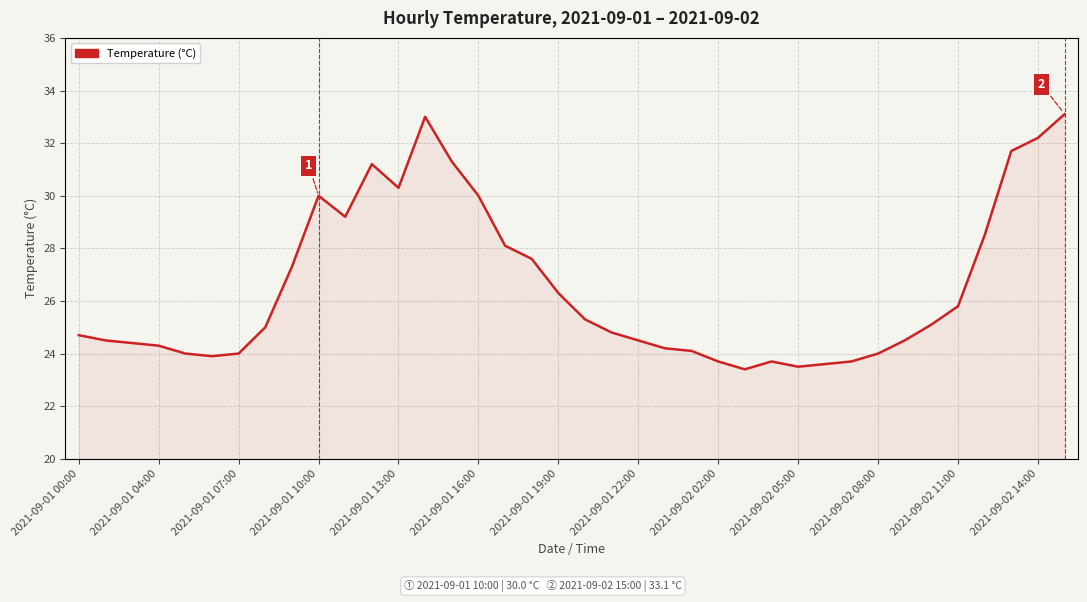

What is the smallest value displayed?

23.4